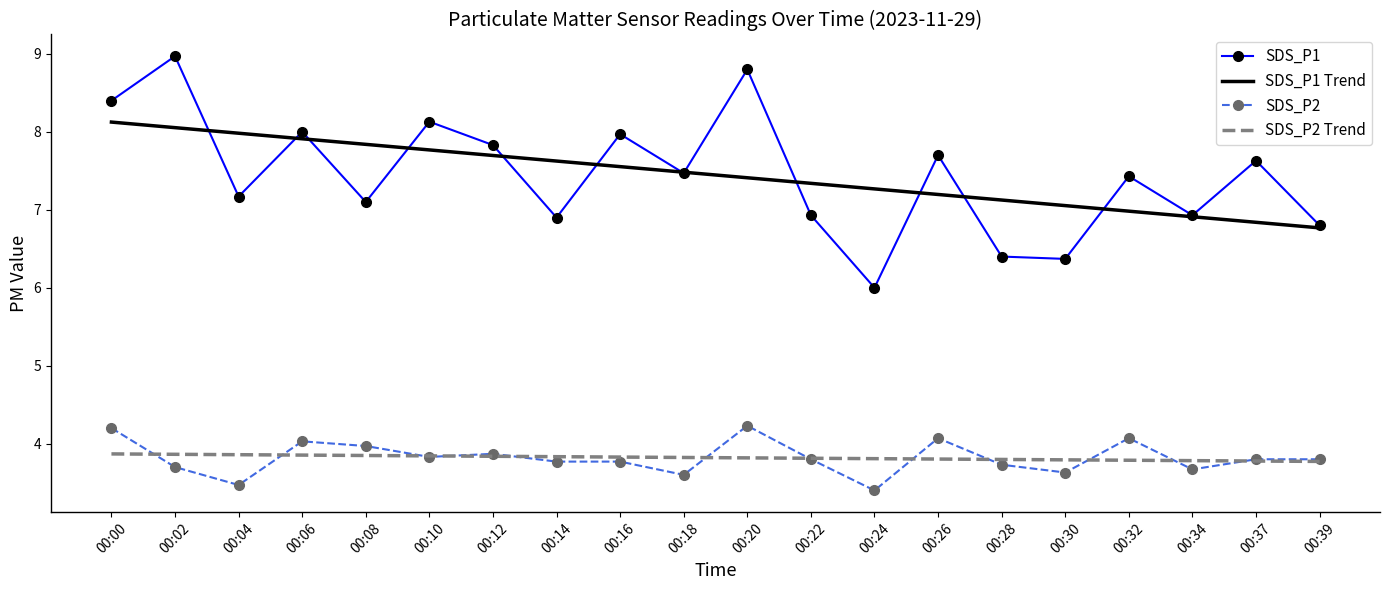

What is the total value across all series at 00:24?

20.5